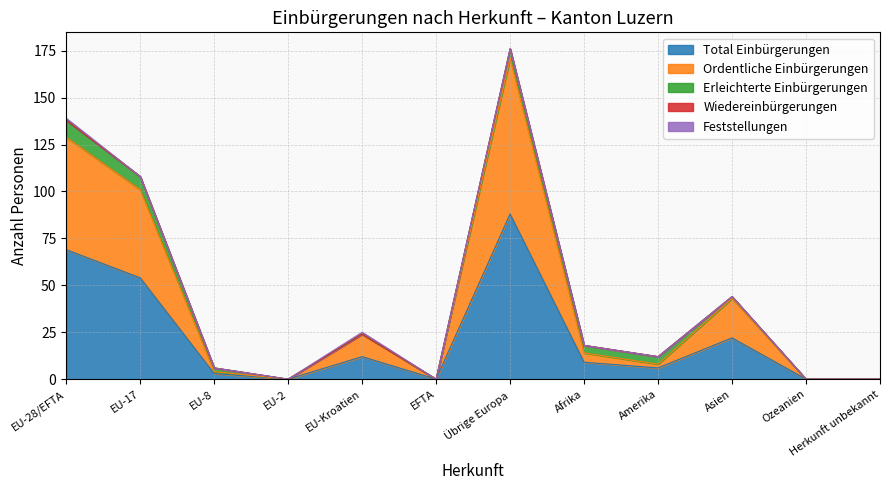

True or false: Total Einbürgerungen and Feststellungen intersect in this chart.

False